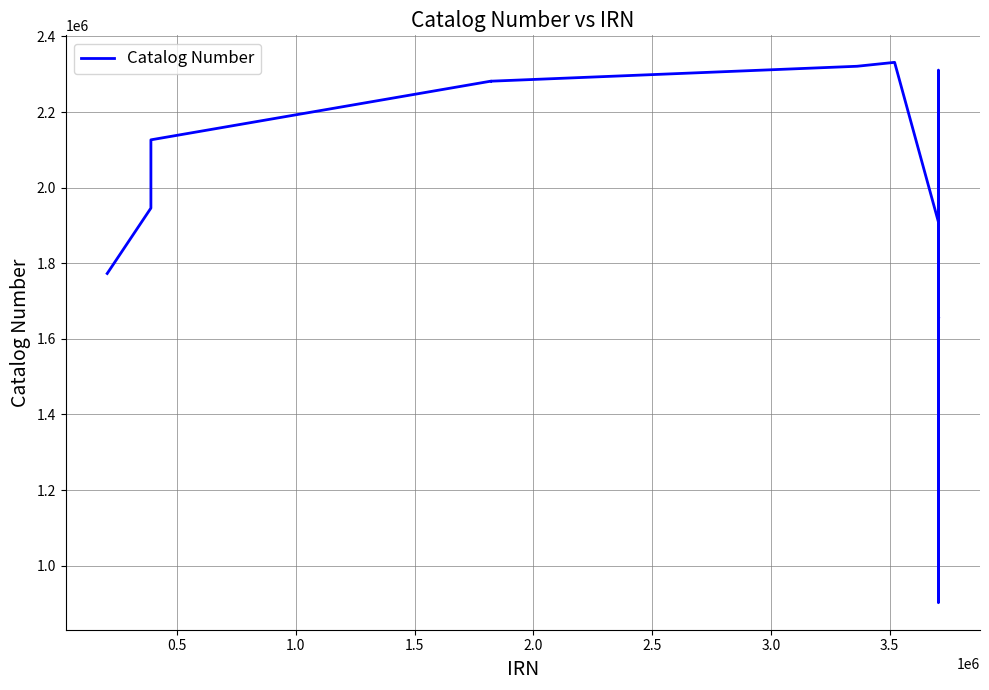

What is the minimum value shown in the chart?

901847